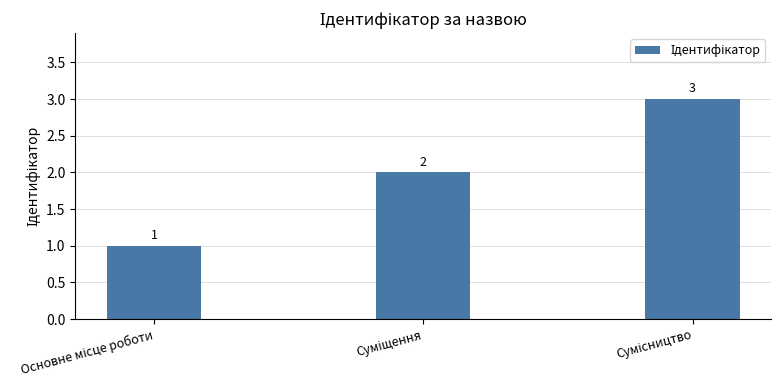

What is the greatest value displayed?

3